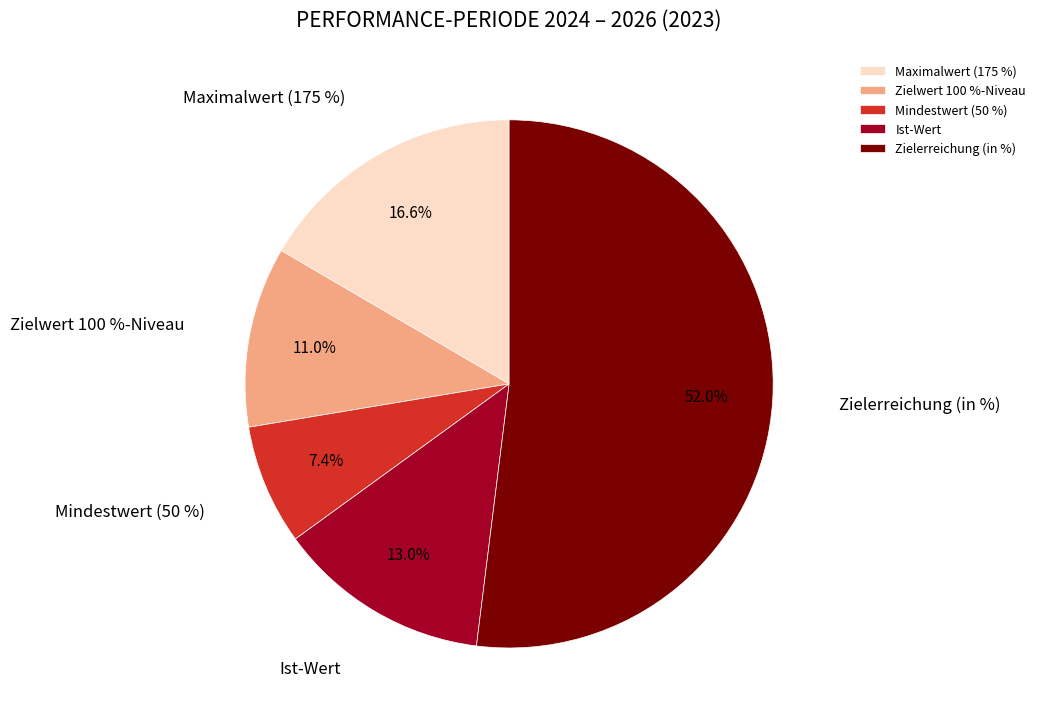

Which category has the smallest portion of the pie?

Mindestwert (50 %)